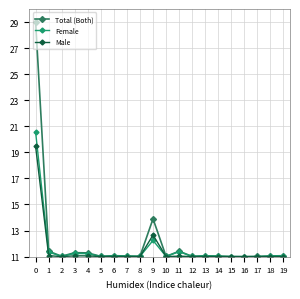

What is the difference between the Male values at 1 and 19?

0.1